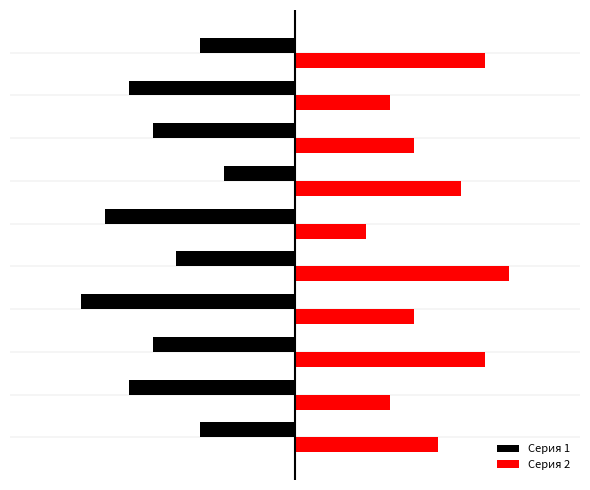

Reading right to left, list all the values displayed in this chart.

Серия 1: -4	-7	-6	-3	-8	-5	-9	-6	-7	-4
Серия 2: 8	4	5	7	3	9	5	8	4	6